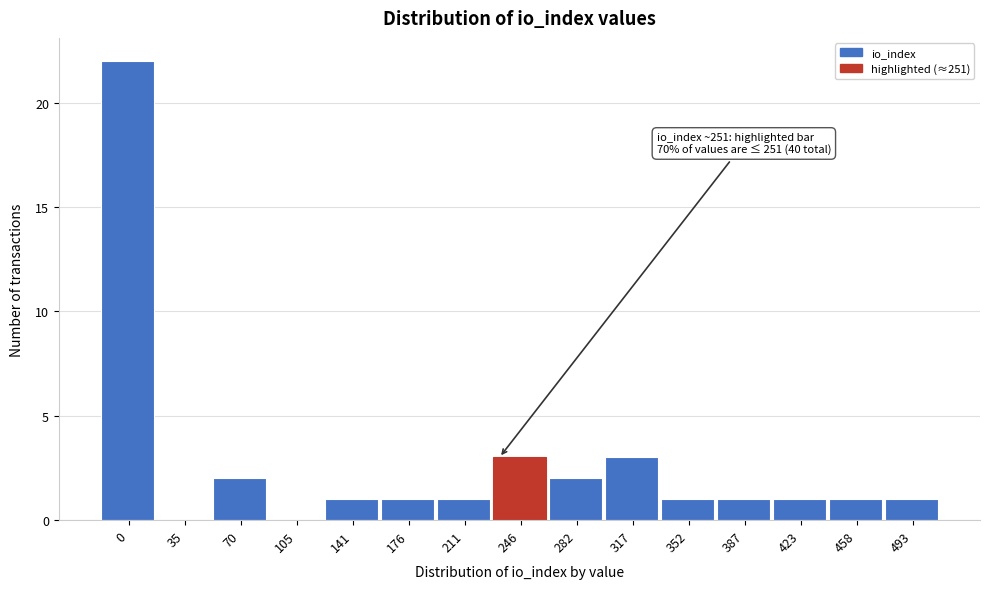

Reading left to right, transcribe all the data shown in this chart.

0=22	35=0	70=2	105=0	141=1	176=1	211=1	246=3	282=2	317=3	352=1	387=1	423=1	458=1	493=1